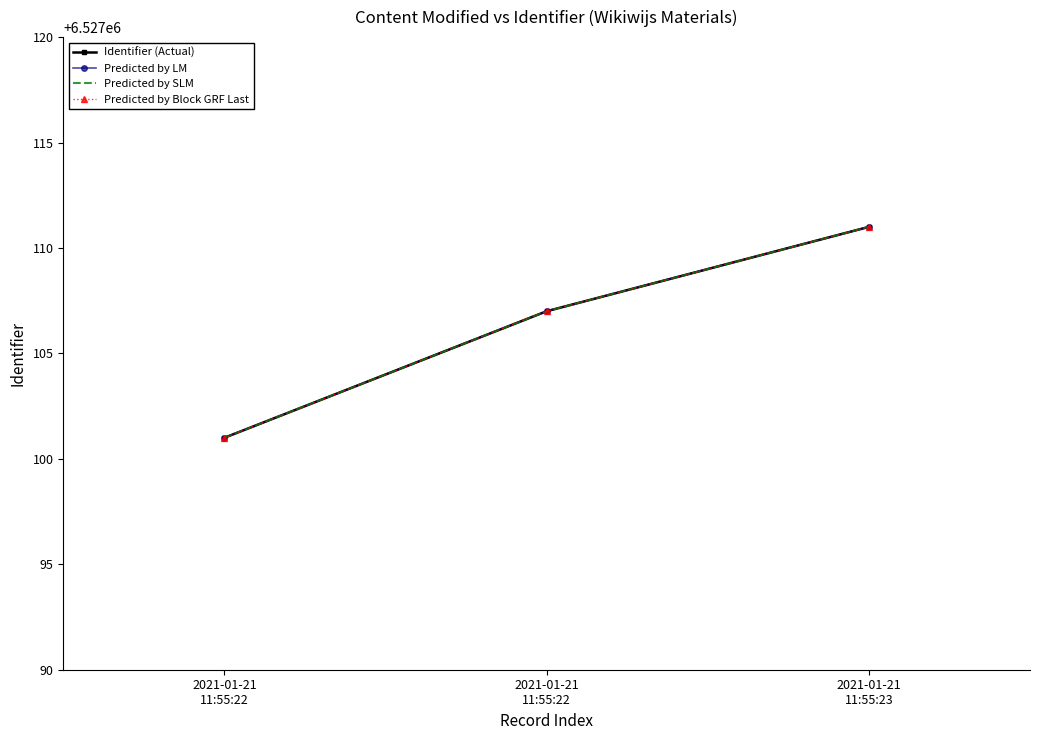

At which category does the chart reach its peak across all series?

2021-01-21
11:55:23